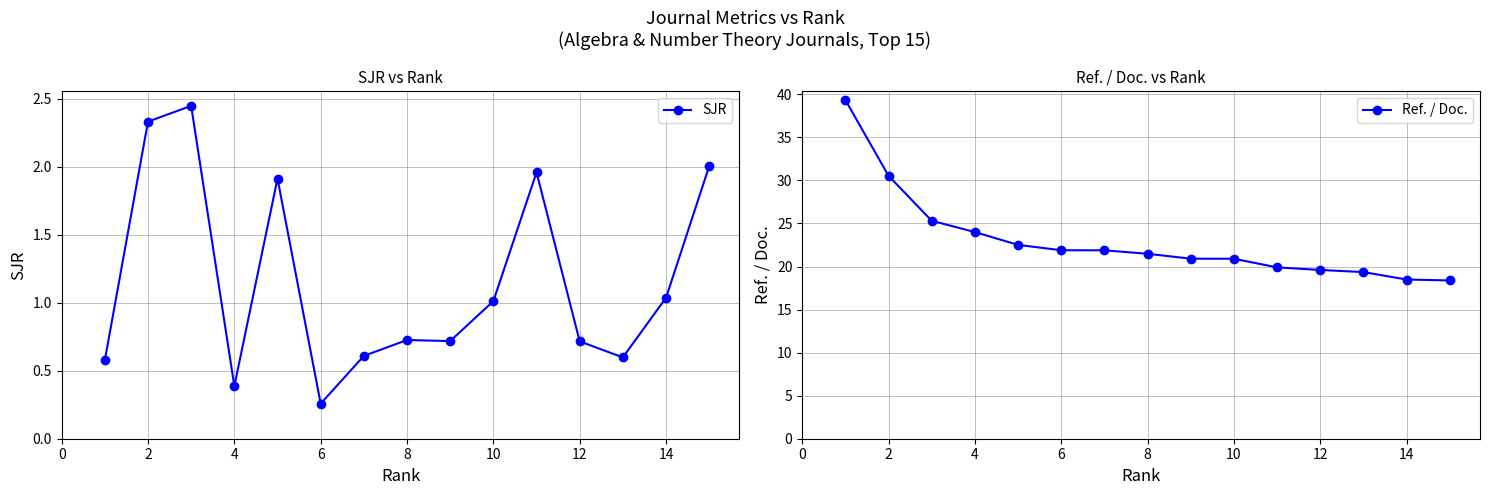

True or false: SJR has a value of 0.7 at 4.

False